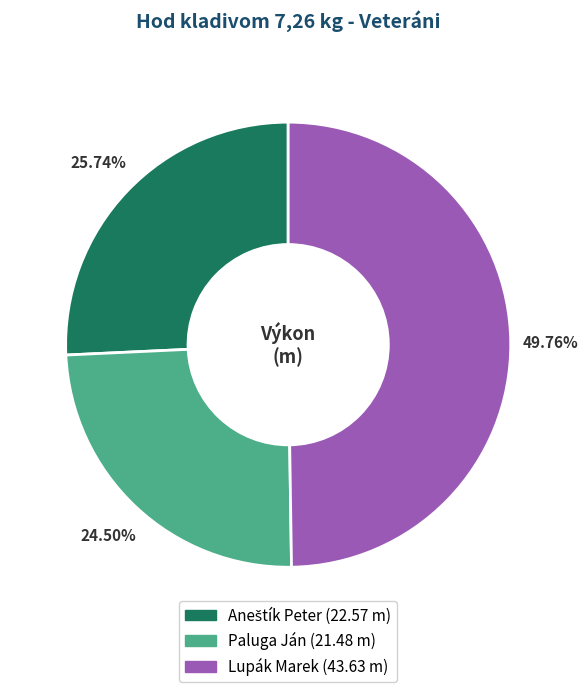

What is the ratio of the value at Paluga Ján to the value at Lupák Marek?

0.5